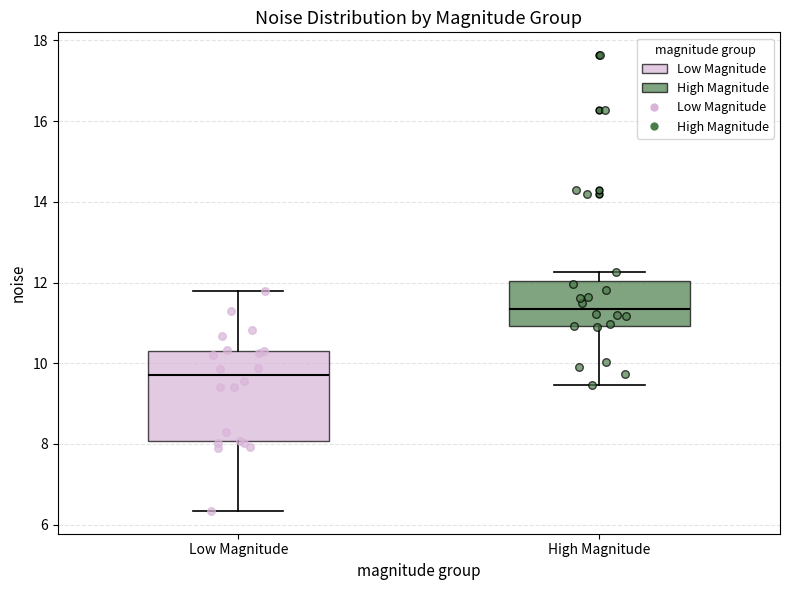

Comparing the boxes themselves (not the whiskers), which one is the tallest?

Low Magnitude